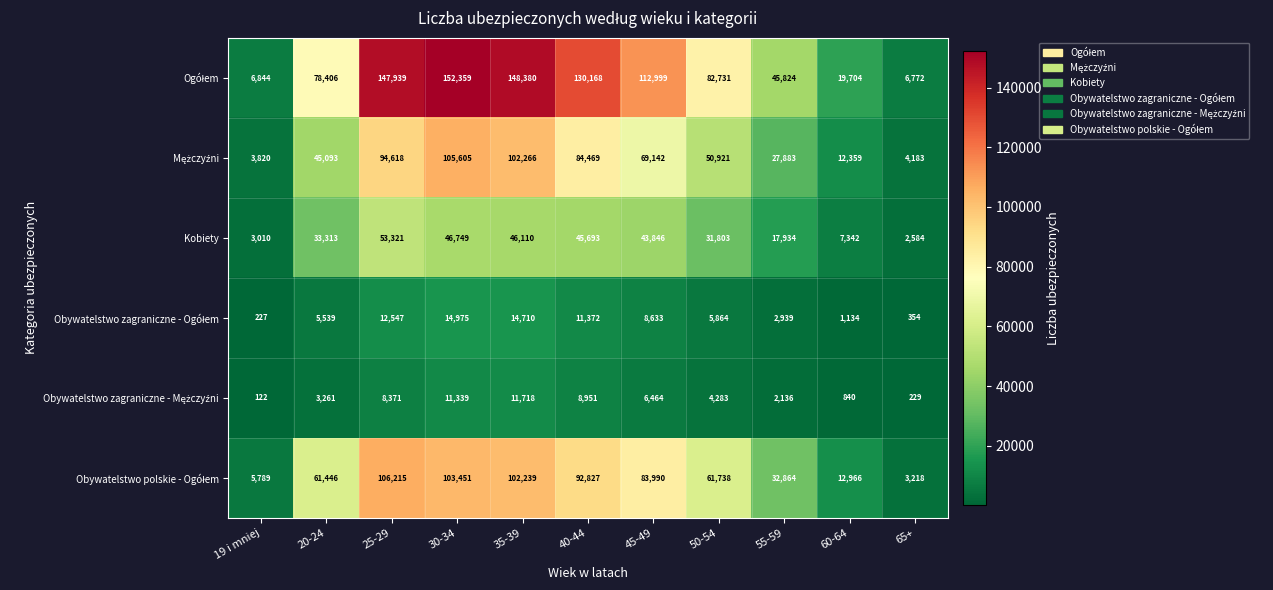

What is the spread (max minus min) of values at 40-44?

121217